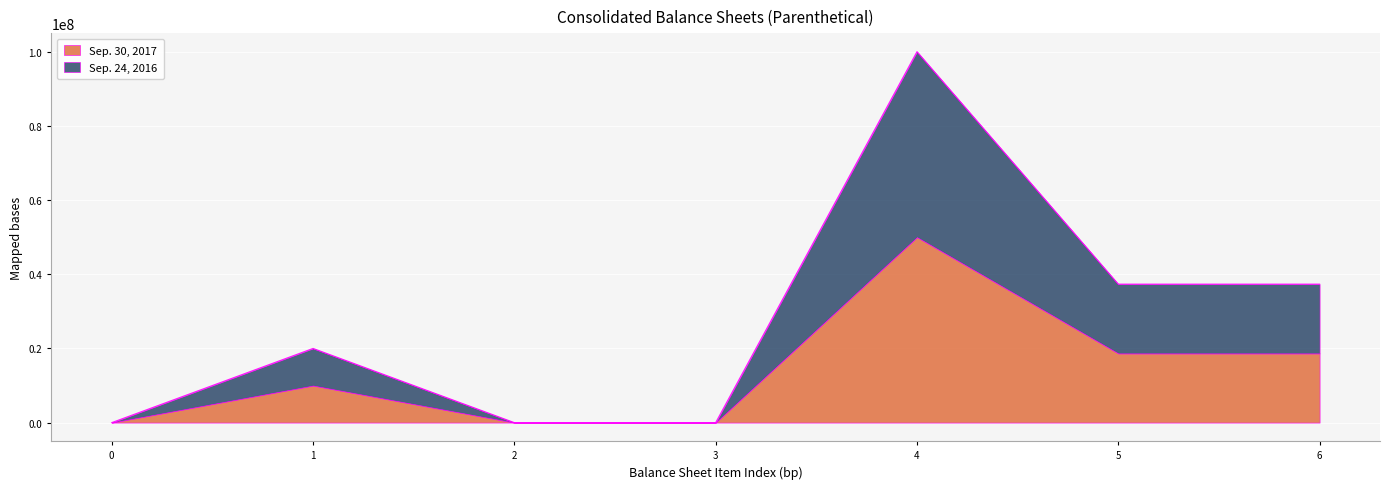

At which category is the sum across all series the highest?

4